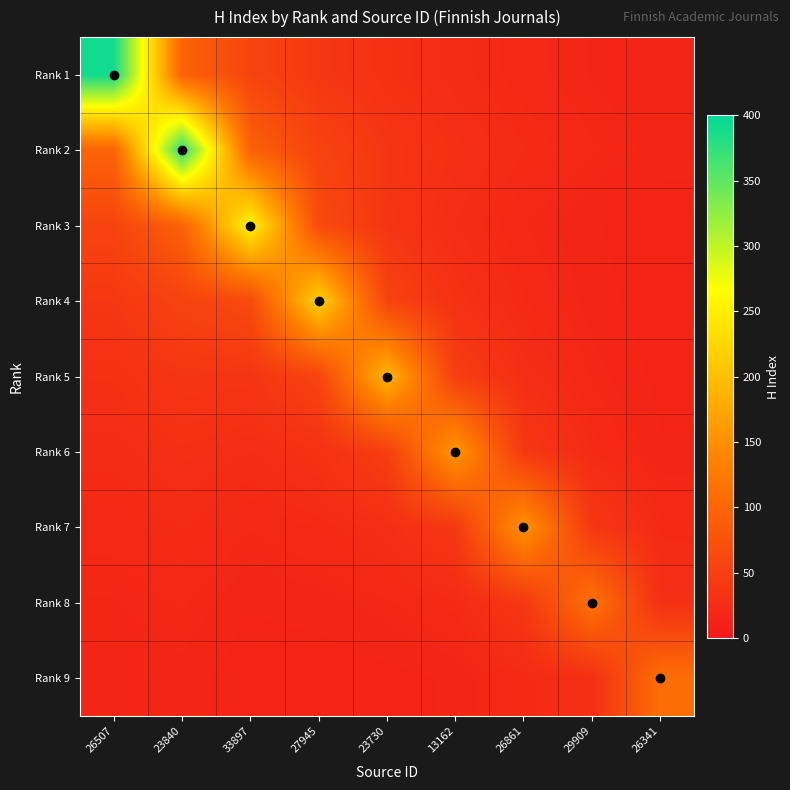

What is the maximum value shown in the chart?

391.0